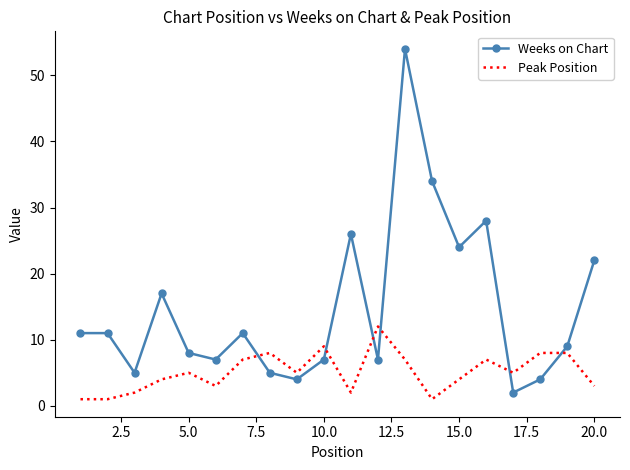

Which series has the widest spread of values?

Weeks on Chart